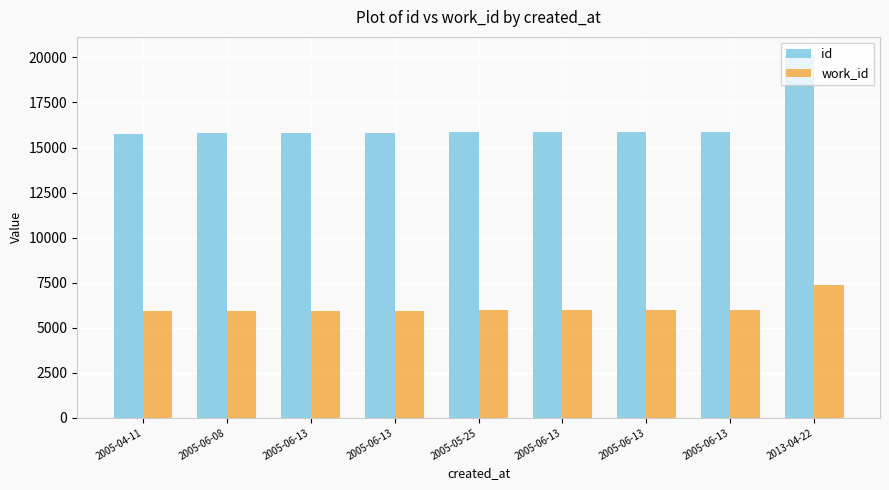

Rank the series by their maximum value, from lowest to highest.

work_id, id